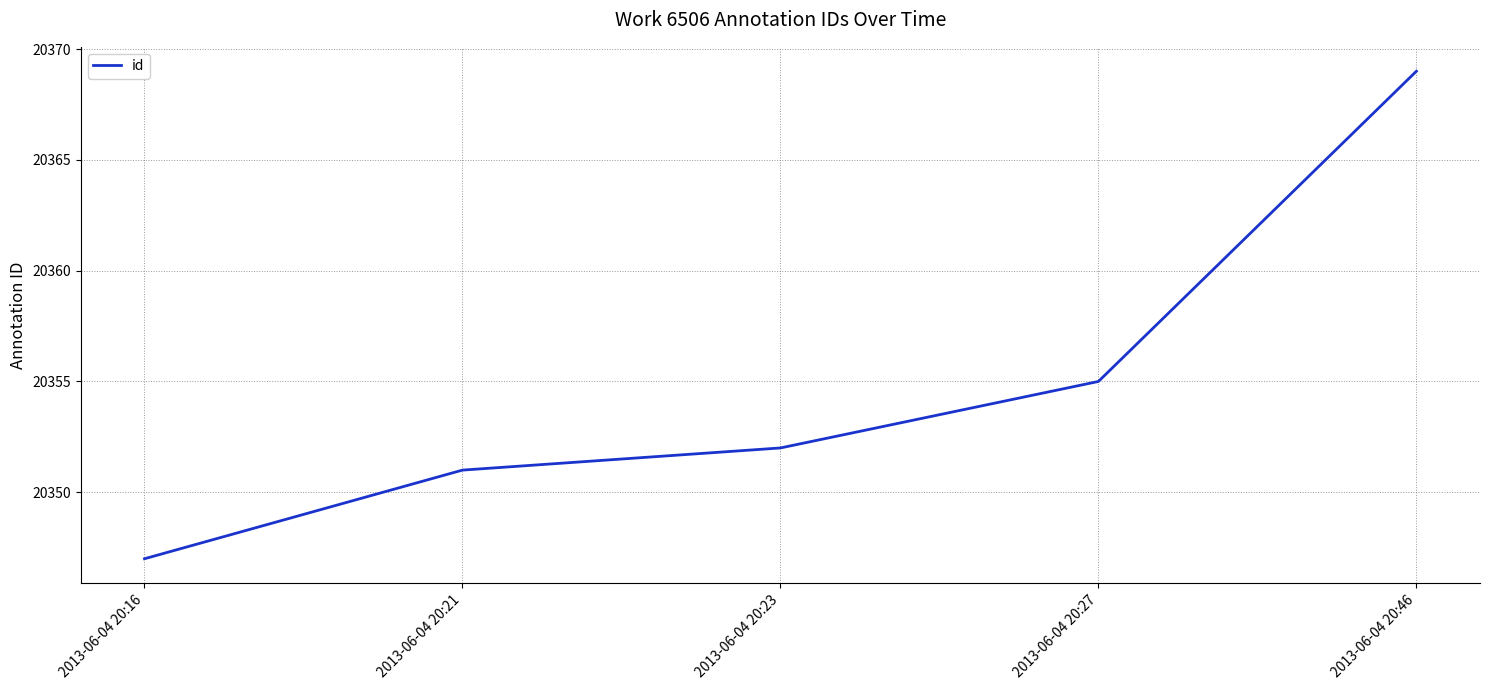

Count the number of categories in the chart.

5